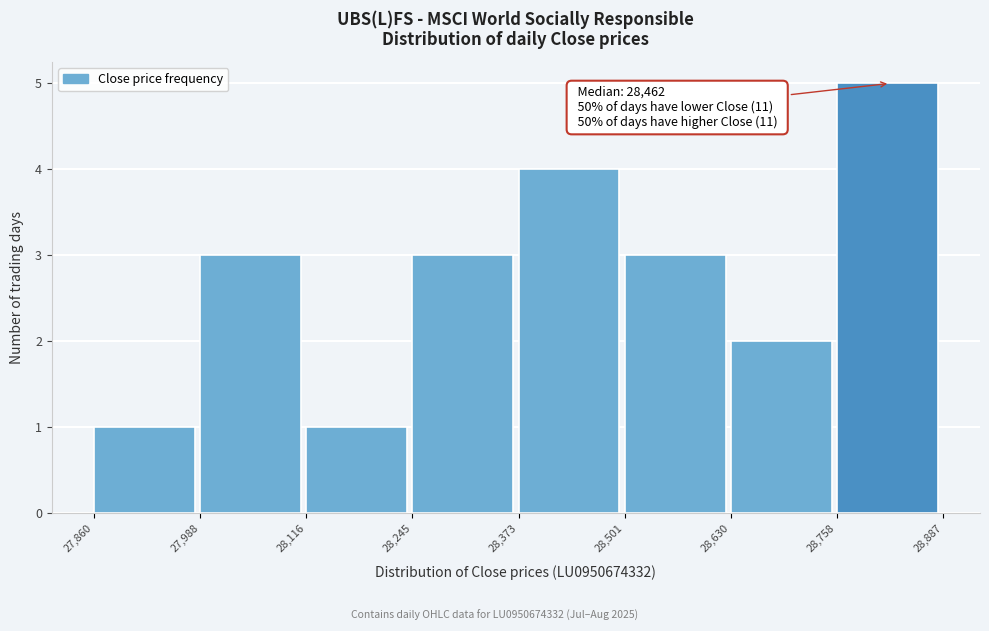

Over which range of the x-axis is the bar tallest?

28,758 to 28,887